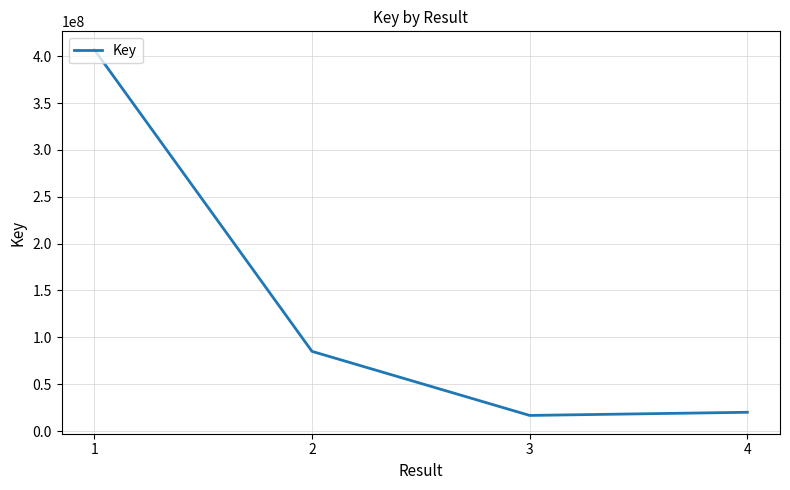

What is the difference between the maximum and minimum values?

390395045